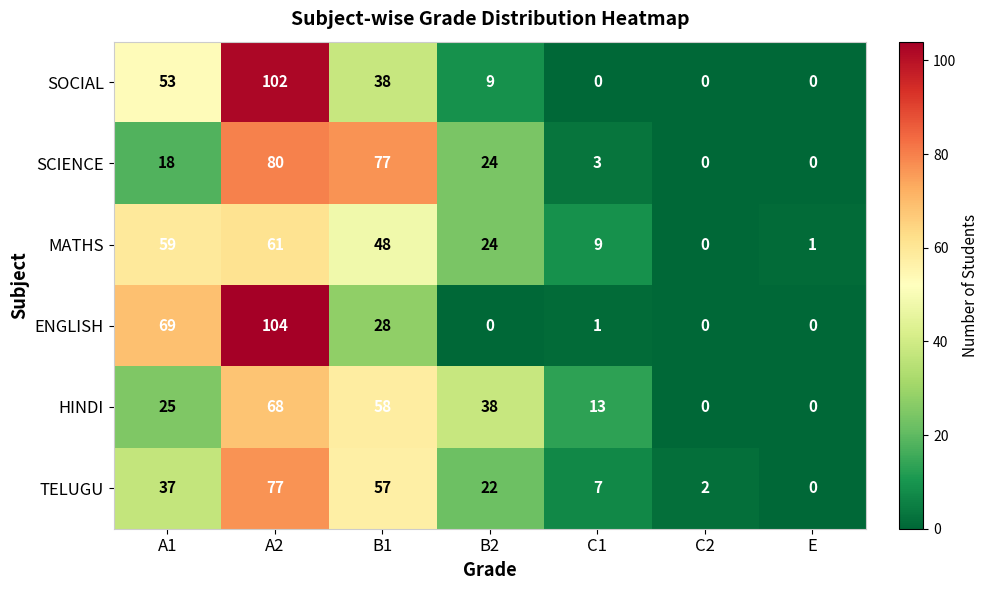

What is the maximum value for SOCIAL?

102